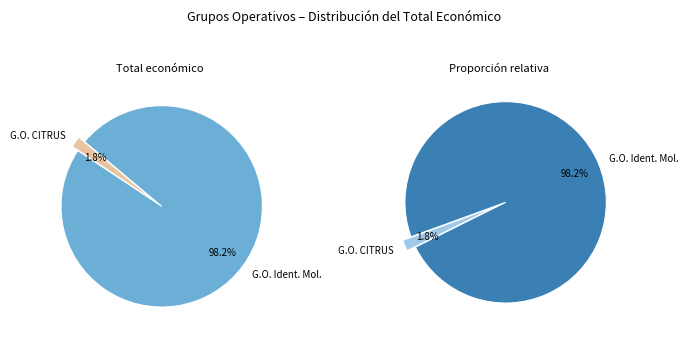

To the nearest percent, what is the difference between the Grupo Operativo: Identificación molecular and Grupo Operativo CITRUS slice percentages?

96%